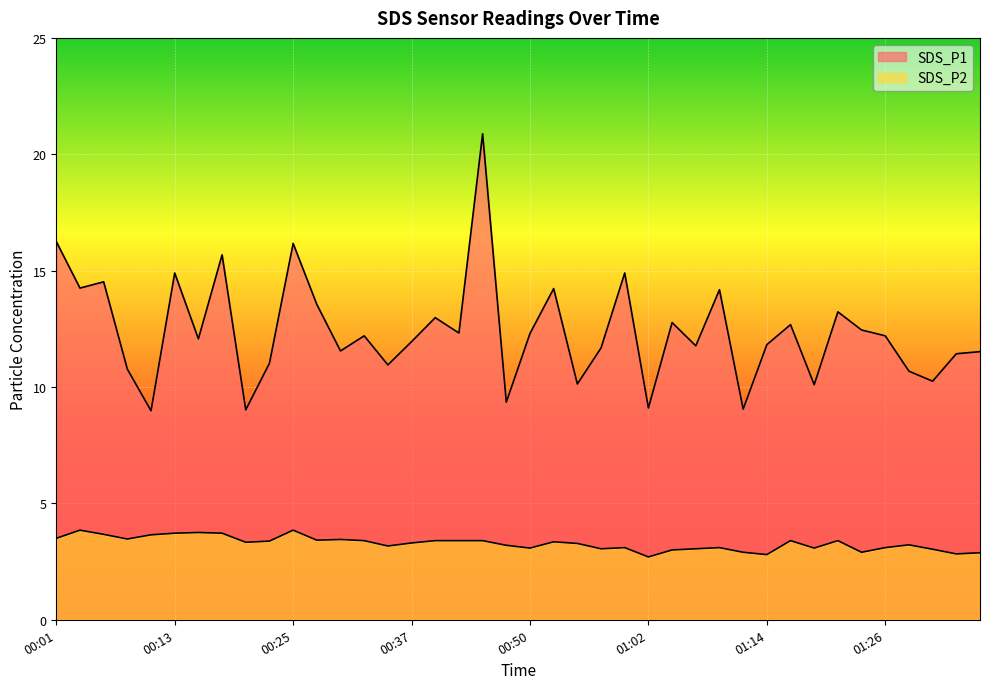

What is the value of the SDS_P1 point at the 2nd from the left?

14.2